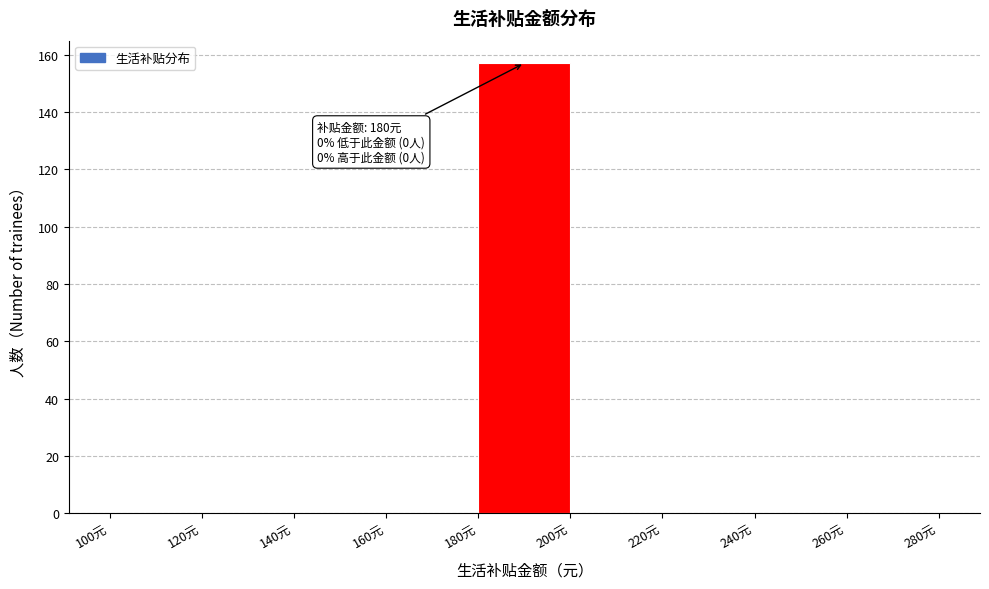

Which range on the x-axis has the tallest bar?

180 to 200